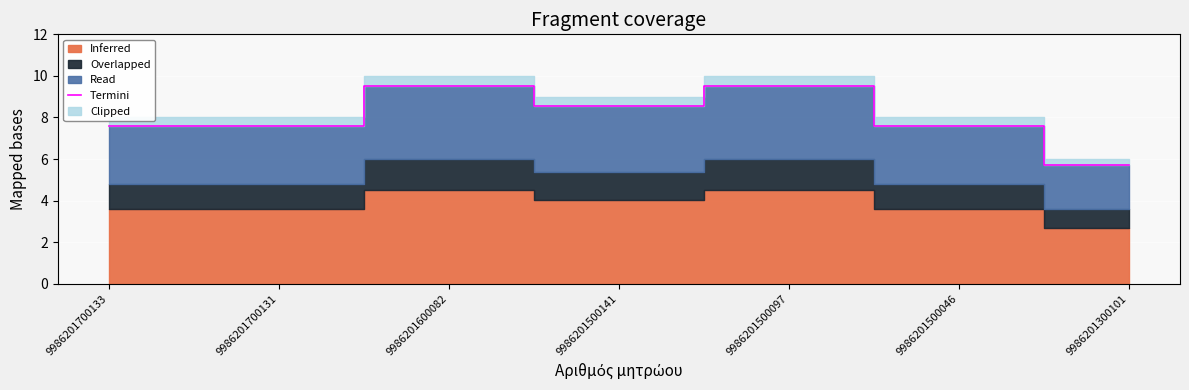

List the labels in order of value, smallest first.

9986201300101, 9986201700133, 9986201700131, 9986201500046, 9986201500141, 9986201600082, 9986201500097